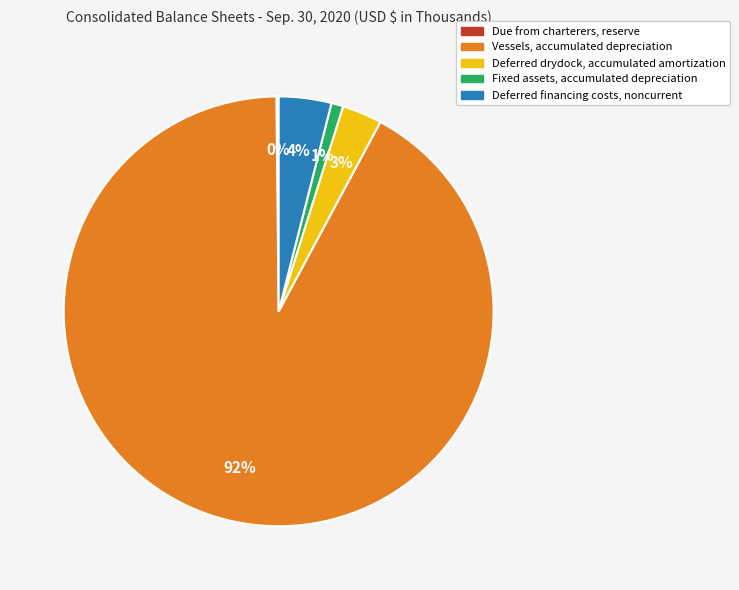

Is it true that Deferred drydock, accumulated amortization is 11% of the pie?

False